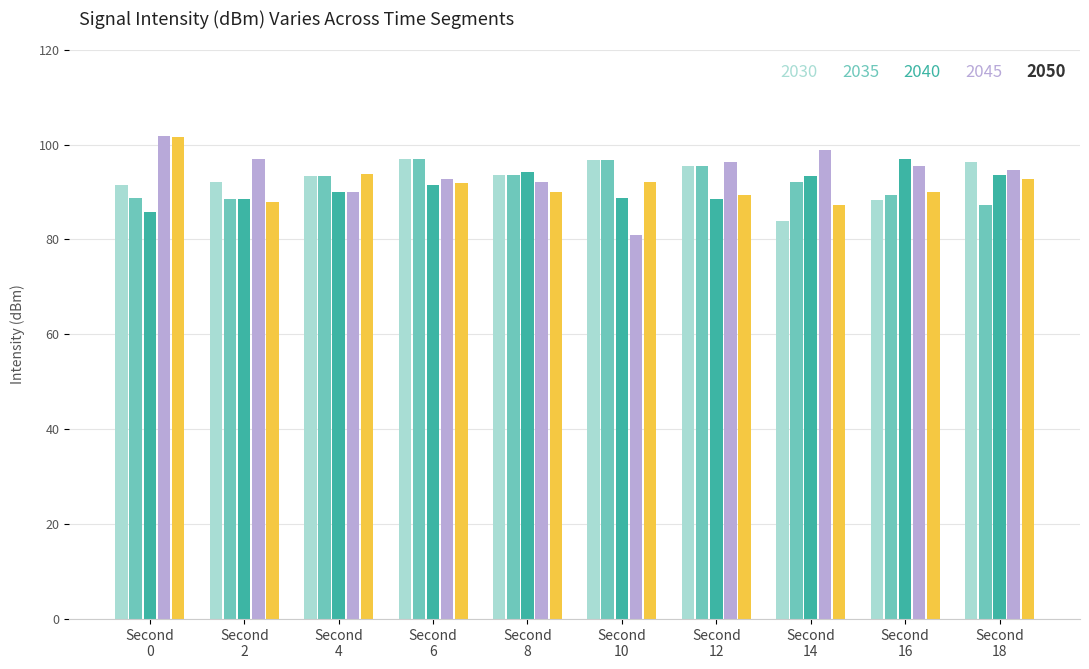

Which series has the largest range (max minus min)?

2045